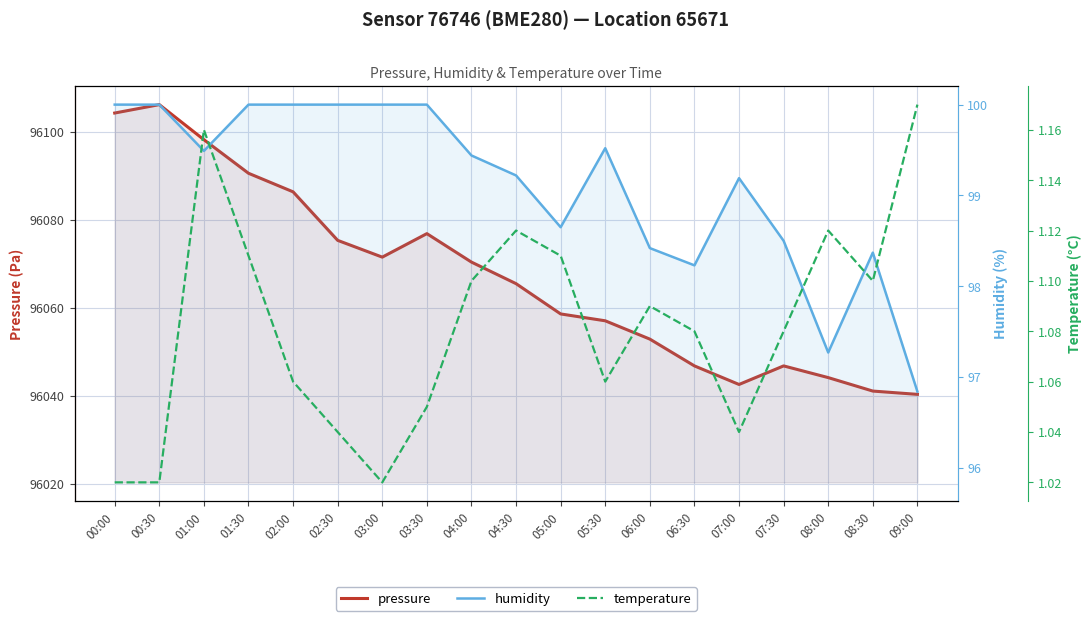

What is the difference between the maximum and minimum values in the humidity series?

3.2